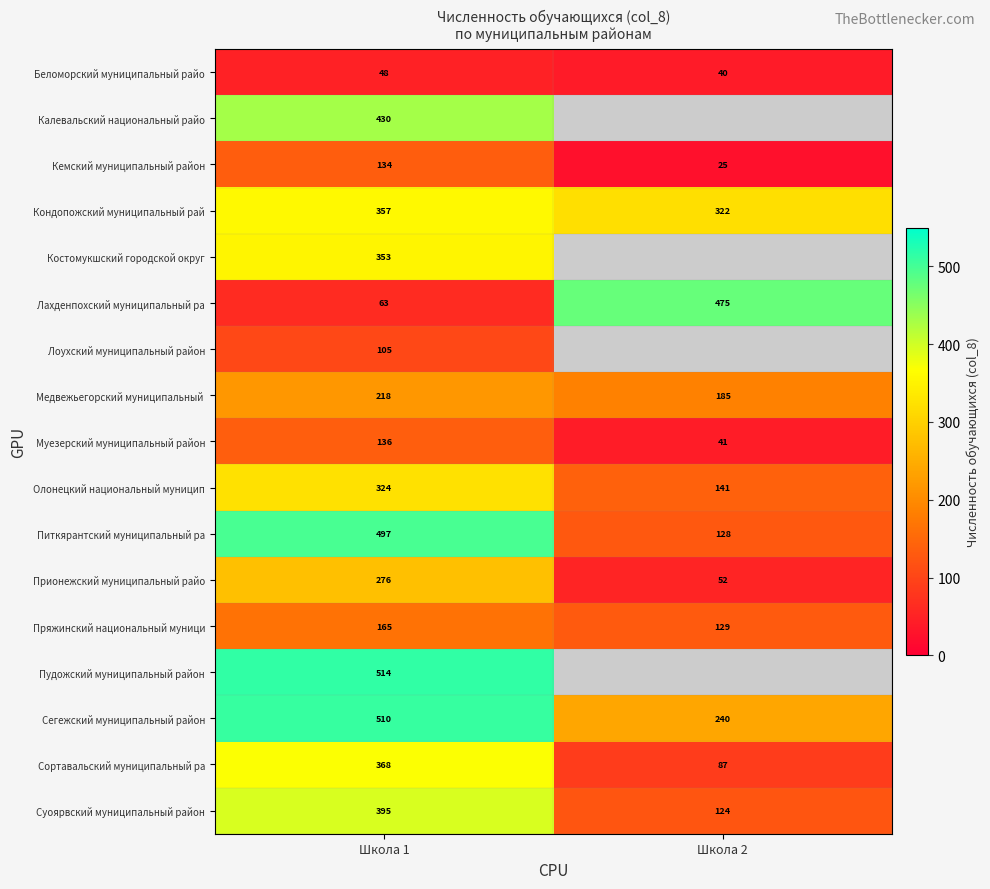

What is the minimum value for Сортавальский муниципальный ра?

87